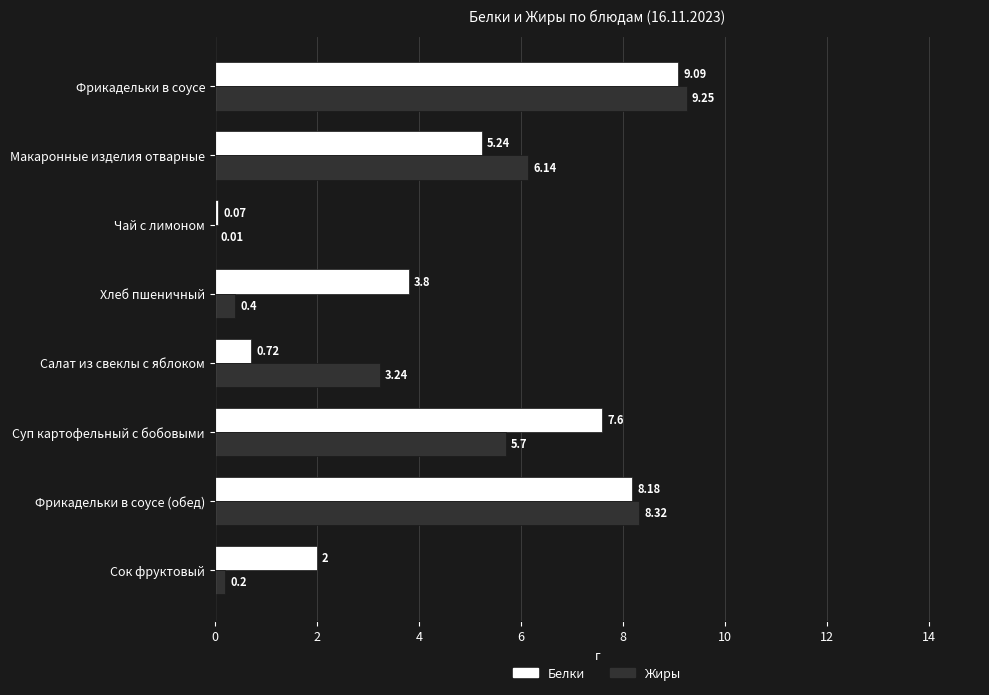

Which series changed the most between Фрикадельки в соусе and Чай с лимоном?

Жиры